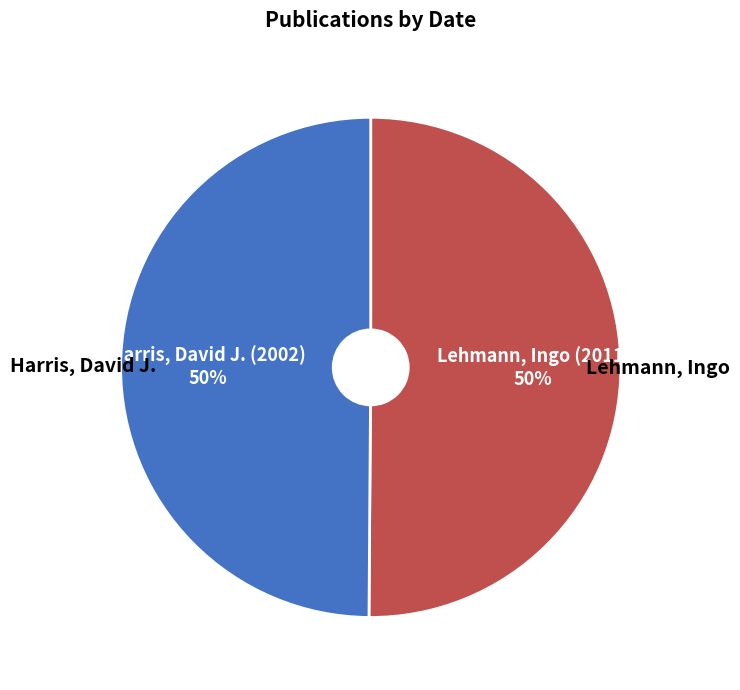

How many slices are in this pie chart?

2